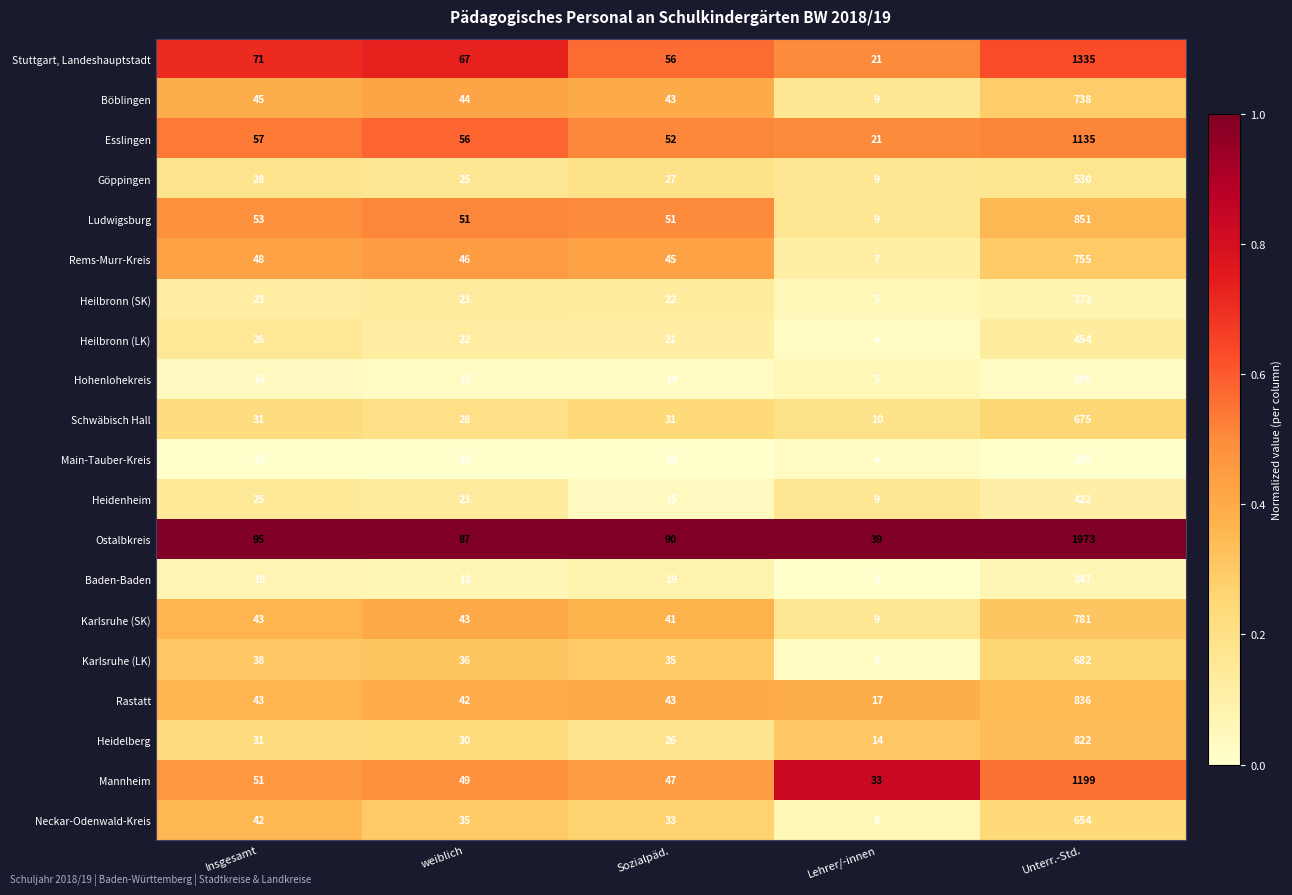

At which category is the sum across all series the highest?

Unterr.-Std.